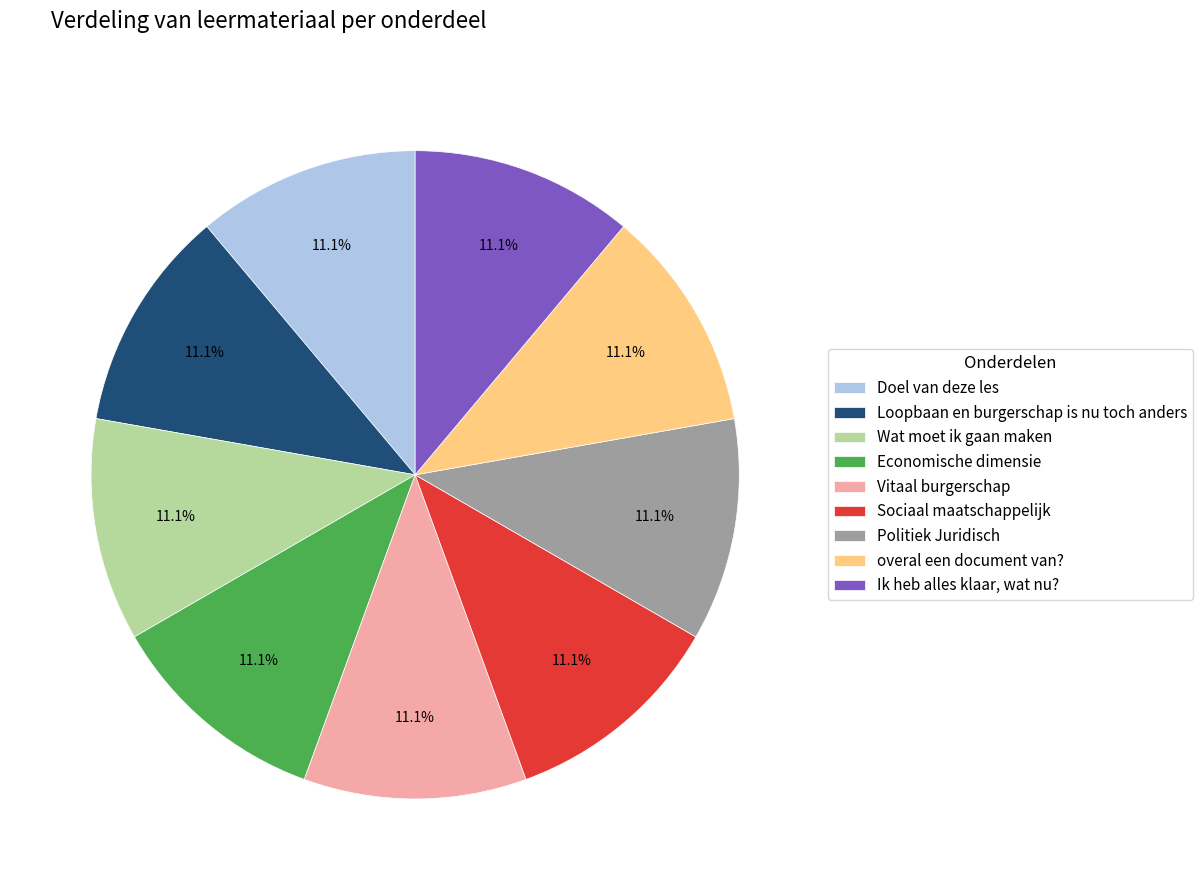

What percentage is NOT represented by Doel van deze les?

88.9%